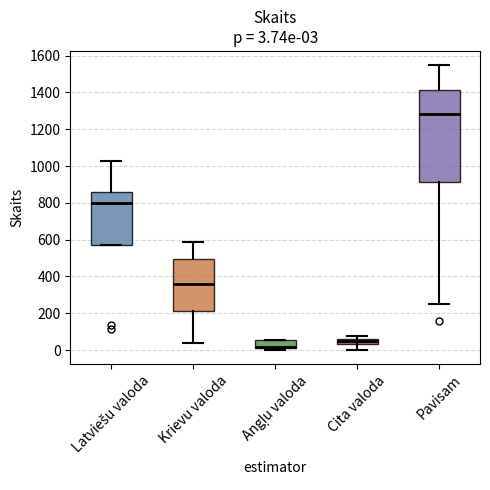

Which box is the tallest, from its lower edge to its upper edge?

Pavisam